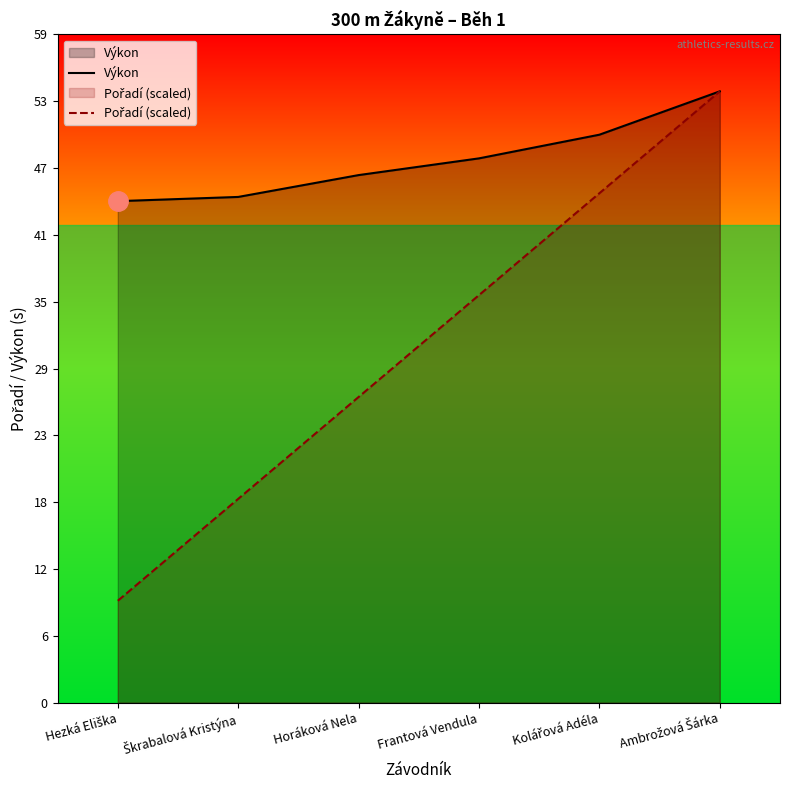

Rank the series at Škrabalová Kristýna from highest to lowest value.

Výkon, Pořadí (scaled)